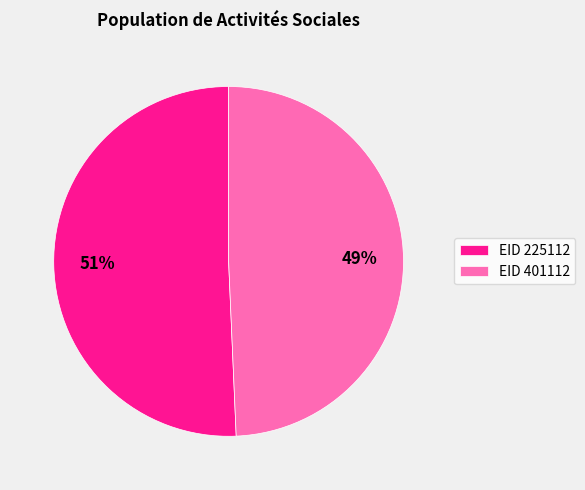

What is the majority slice?

EID 225112